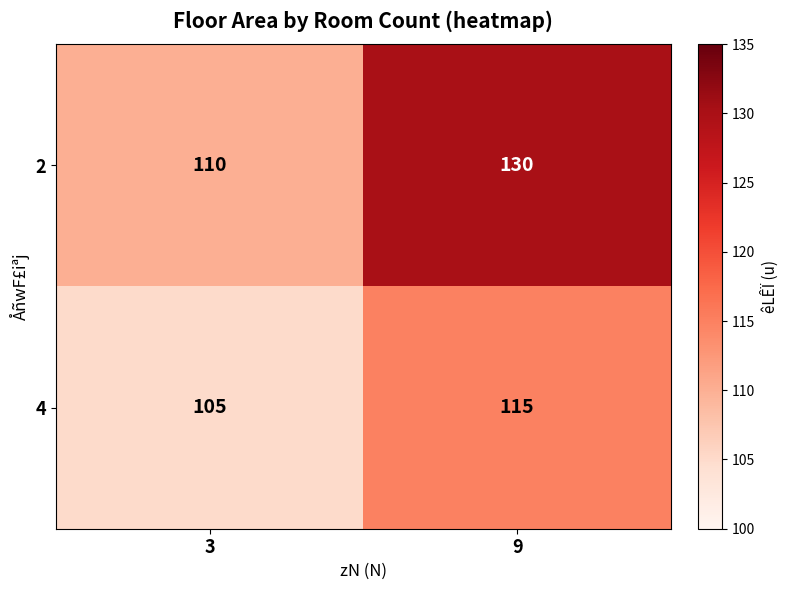

What value does the 2 series have at 3, to the nearest 5?

110